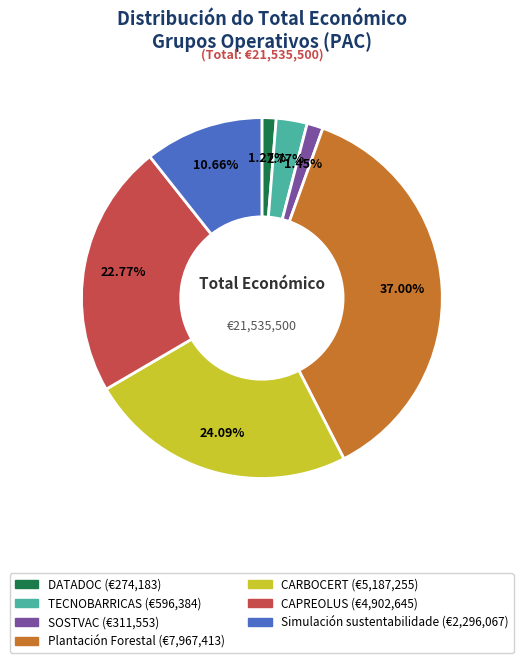

How many segments does this pie chart have?

7